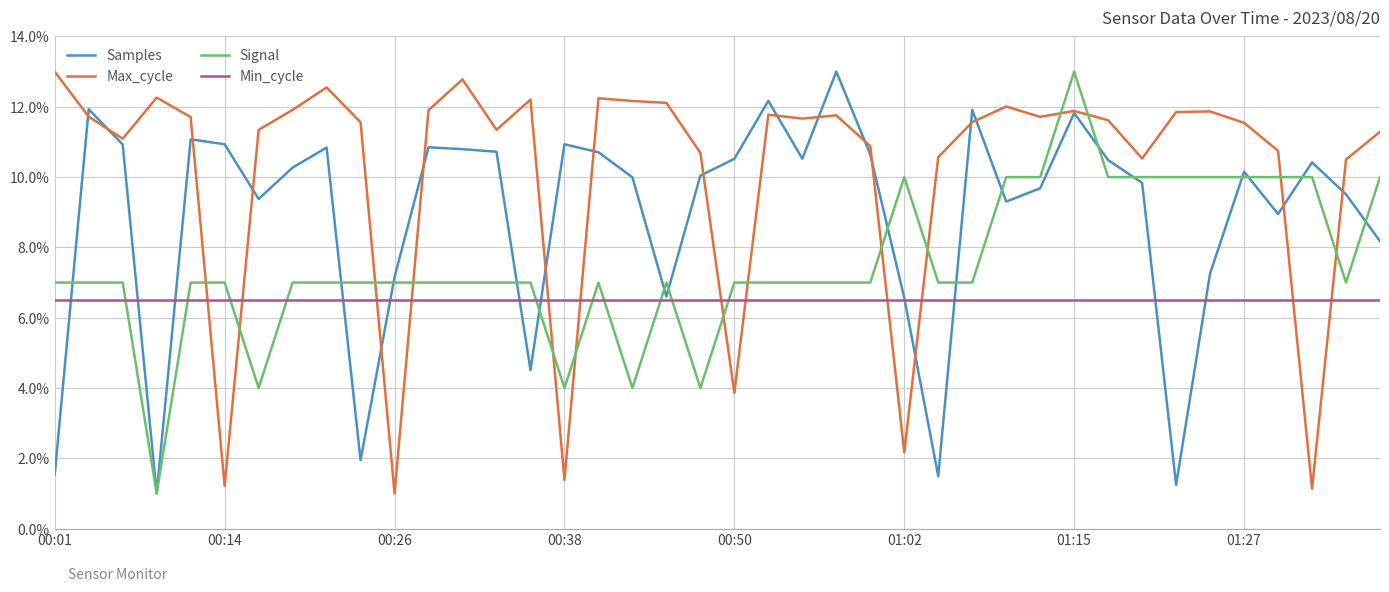

True or false: Signal and Max_cycle intersect in this chart.

True